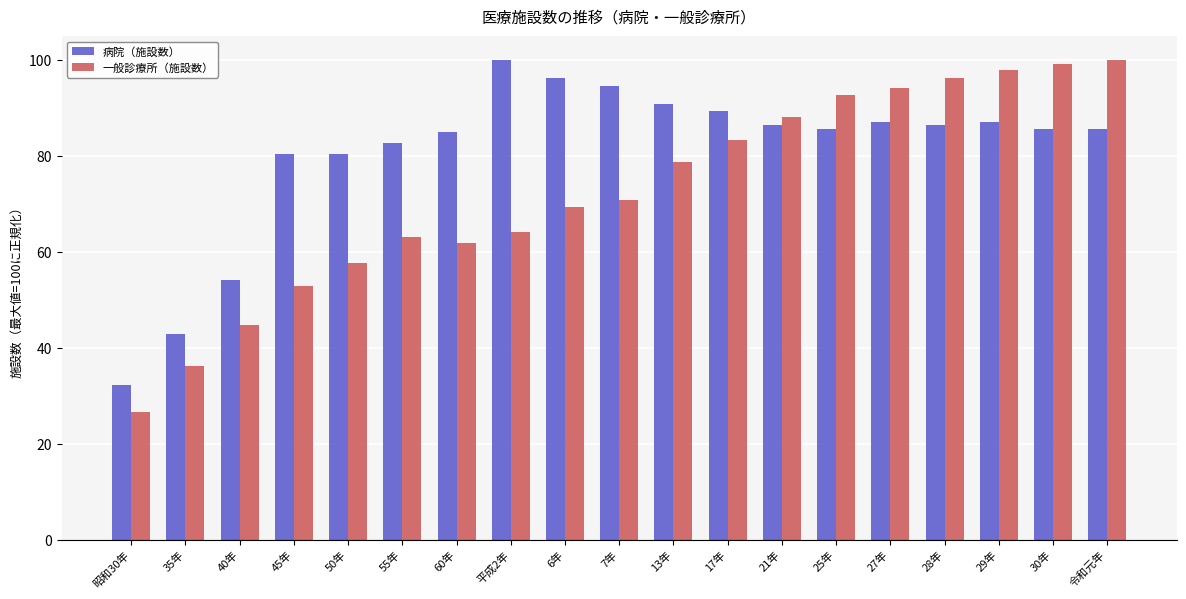

What value does the 病院（施設数） series have at 29年?

87.2